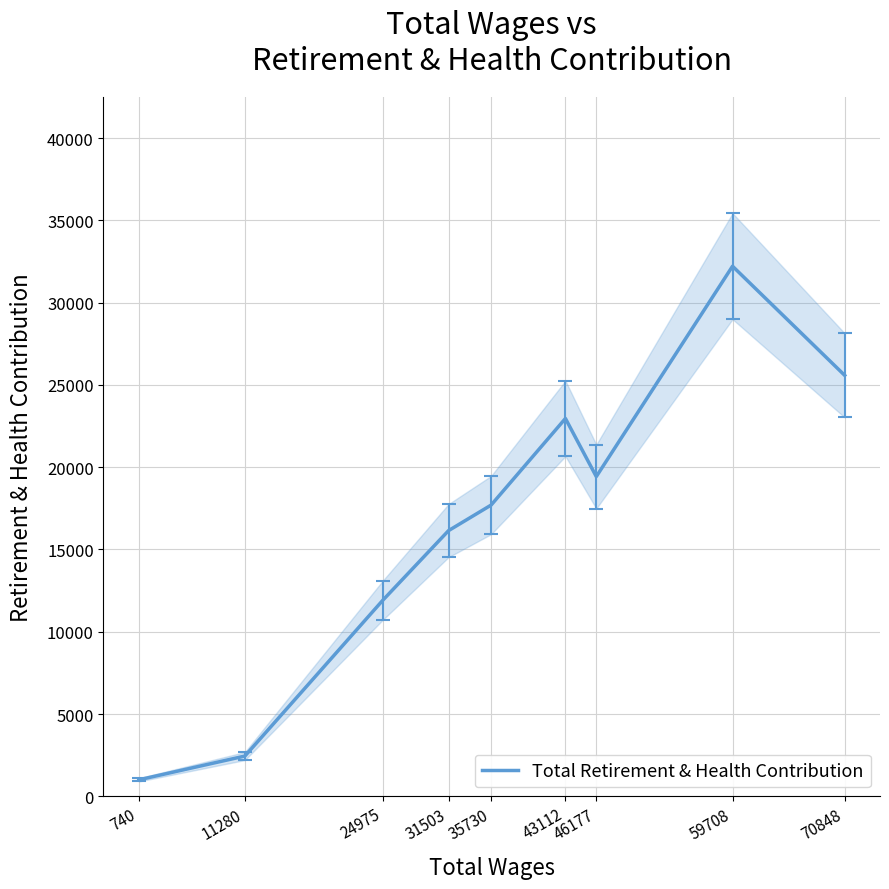

The chart shows a value of 12836 at 43112. True or false?

False